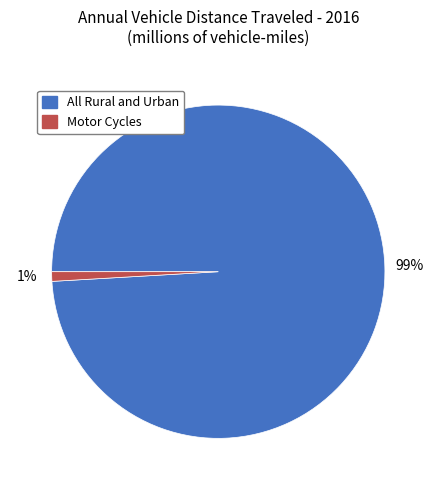

Between Motor Cycles and All Rural and Urban, which is larger?

All Rural and Urban